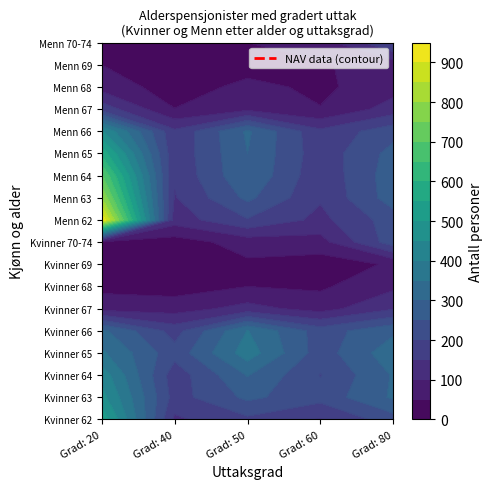

What is the maximum value shown in the chart?

941